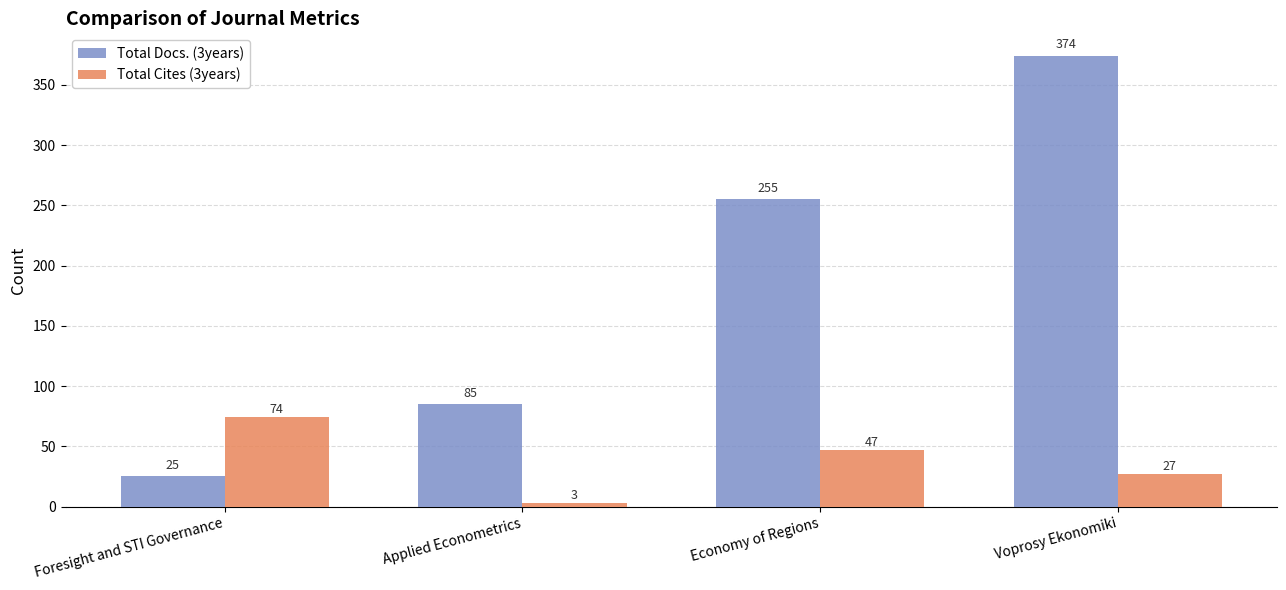

At which label is Total Docs. (3years) closest to 199?

Economy of Regions